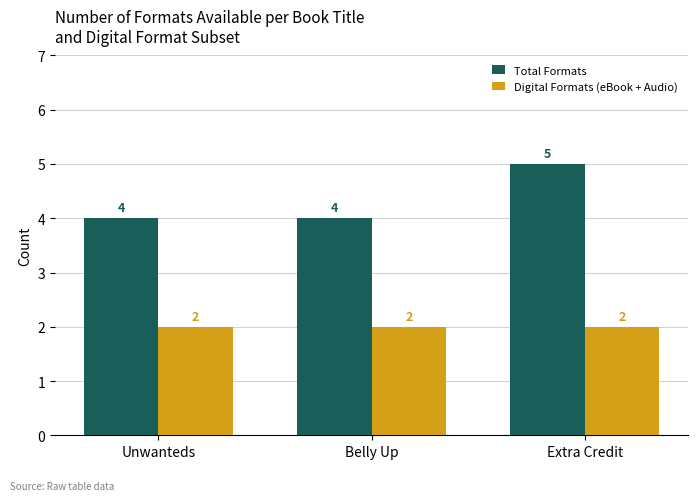

The Digital Formats (eBook + Audio) series shows 1 at Unwanteds. True or false?

False